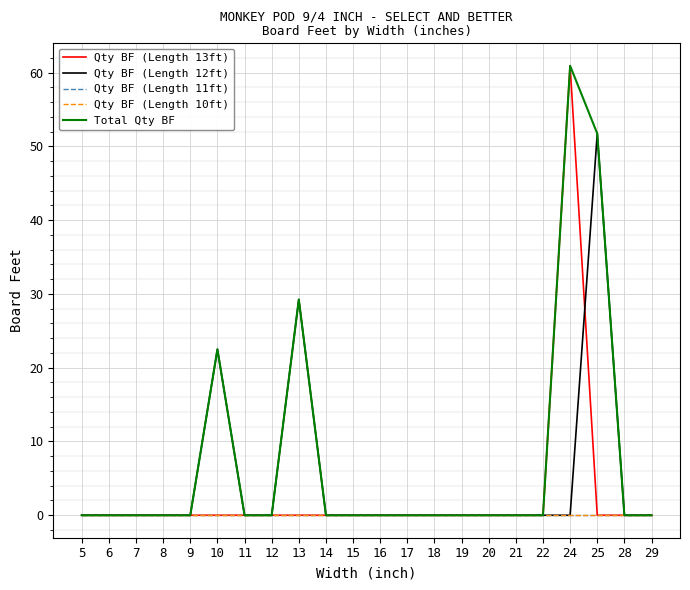

At which category is the sum across all series the highest?

24